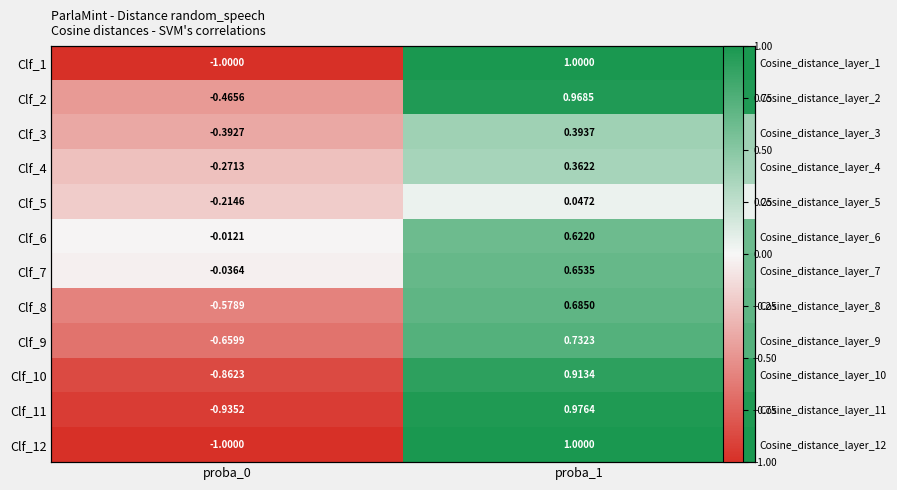

Between proba_1 and proba_0, which is larger?

proba_1